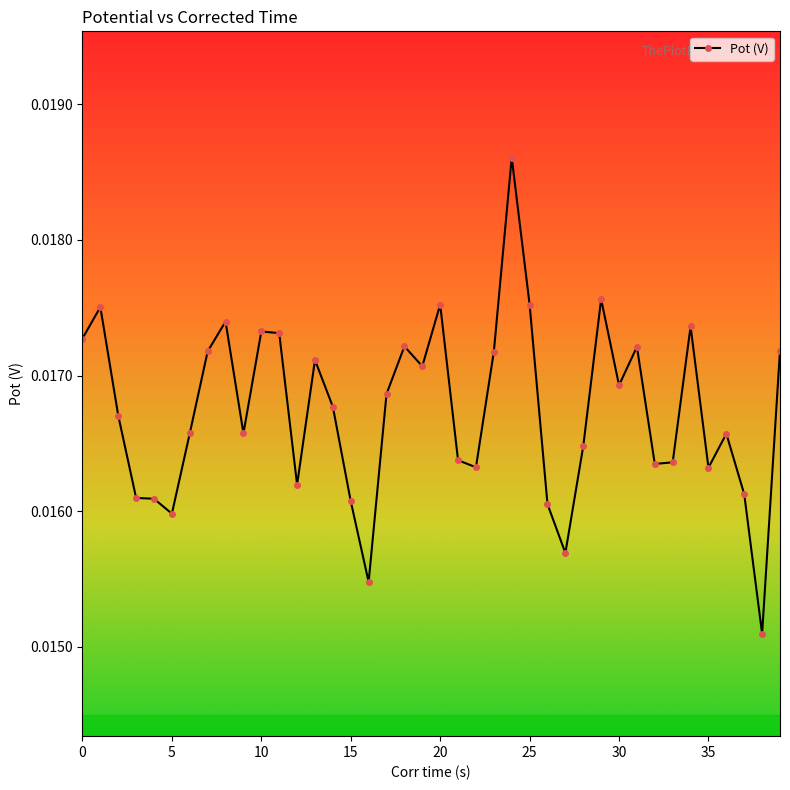

How many data points does each series have?

40